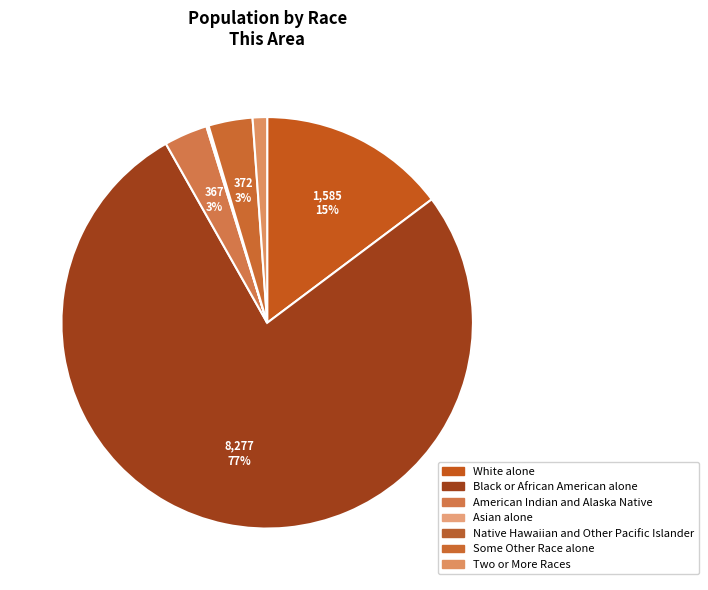

Is the sum of Some Other Race alone and White alone greater than half?

No